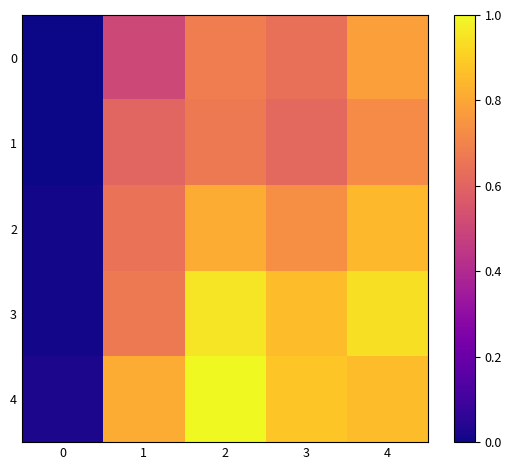

Reading right to left, list all the values displayed in this chart.

0: 4=0.8	3=0.6	2=0.7	1=0.5	0=0.0
1: 4=0.7	3=0.6	2=0.7	1=0.6	0=0.0
2: 4=0.8	3=0.7	2=0.8	1=0.6	0=0.0
3: 4=0.9	3=0.9	2=1.0	1=0.7	0=0.0
4: 4=0.9	3=0.9	2=1.0	1=0.8	0=0.0